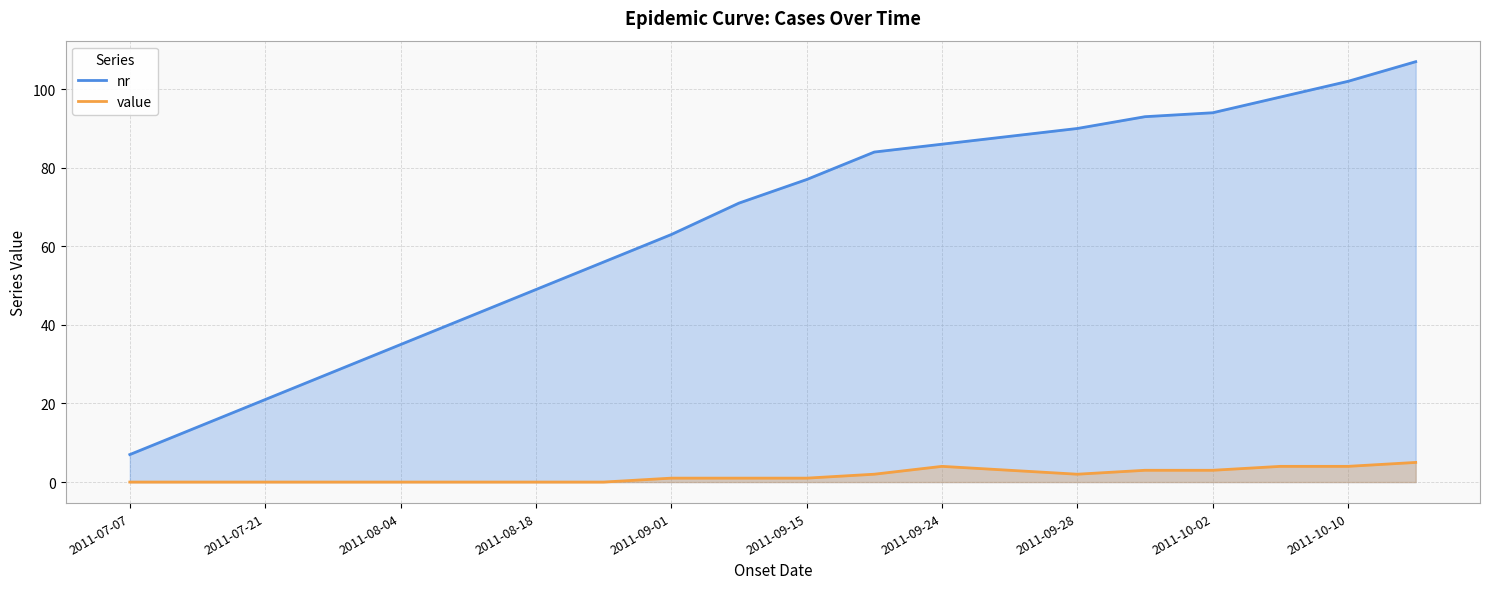

What is the maximum value shown in the chart?

107